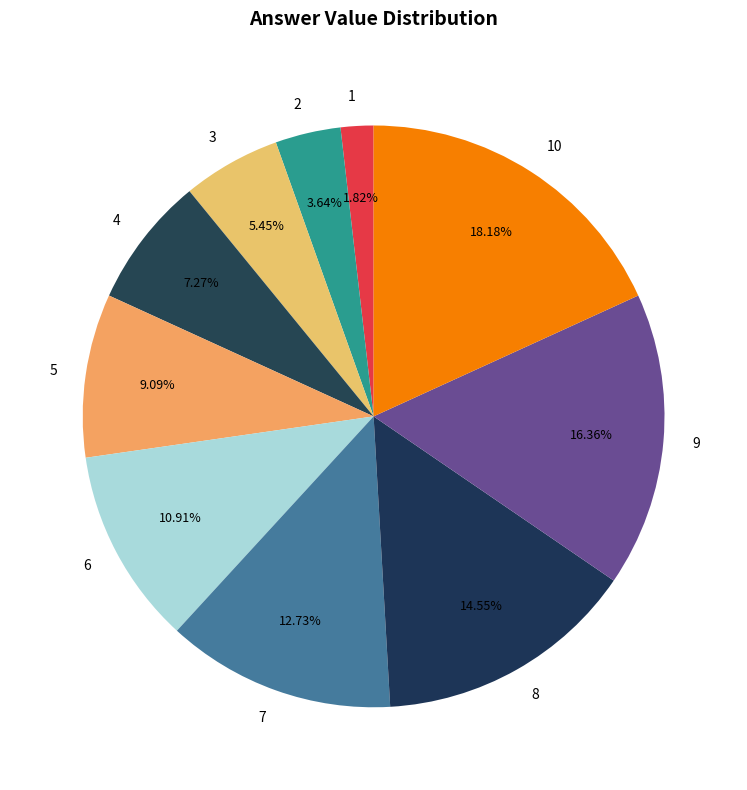

How many slices are in this pie chart?

10